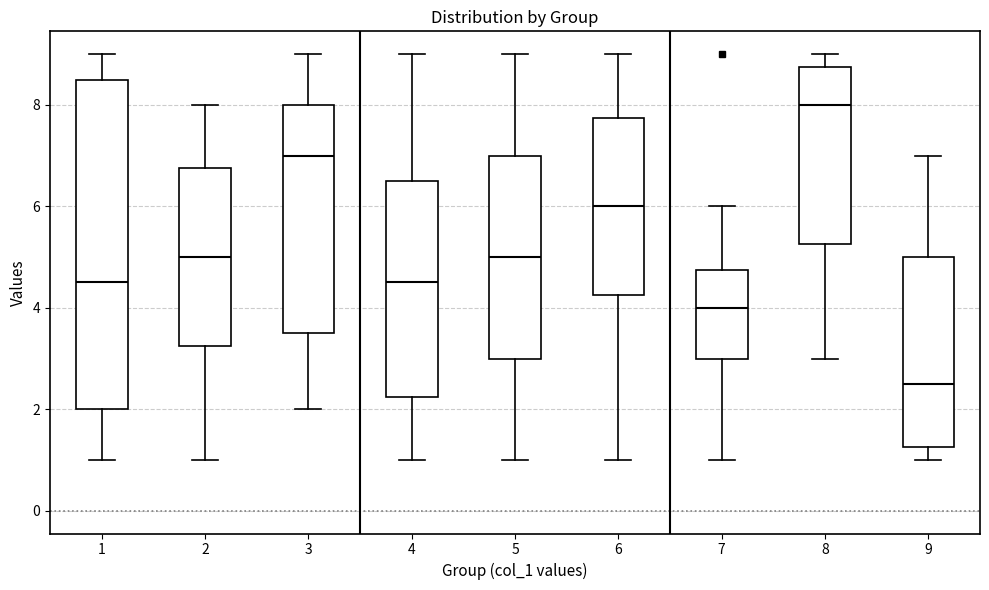

Comparing the boxes themselves (not the whiskers), which one is the tallest?

1